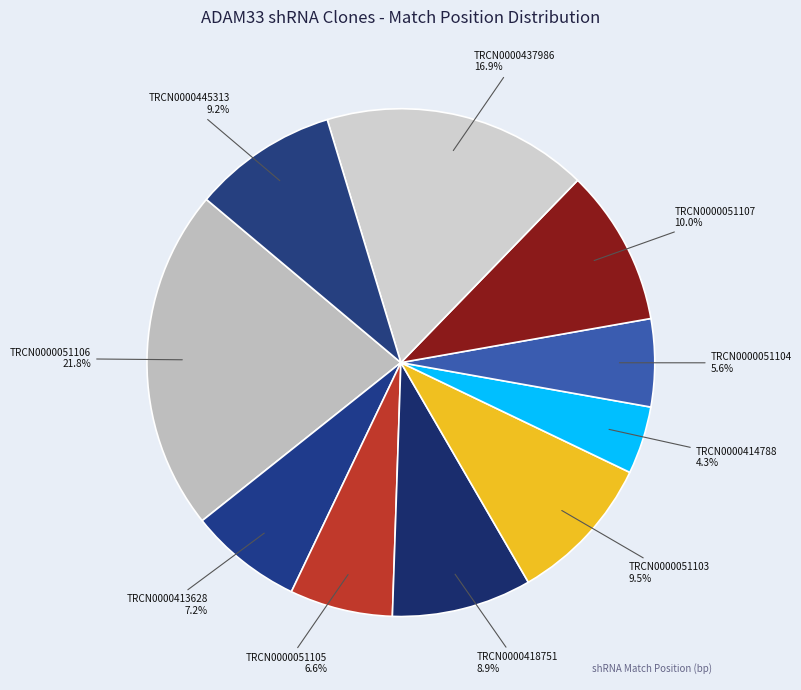

What percentage is the TRCN0000437986 slice, to the nearest percent?

17%